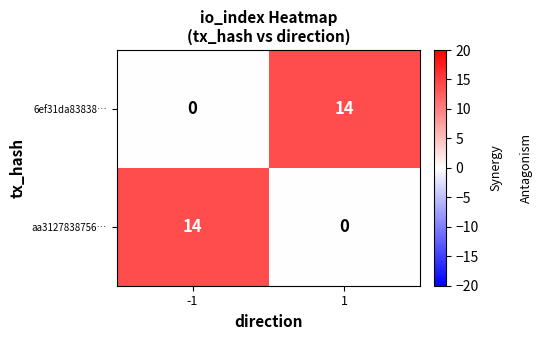

At 1, list the series in order from largest to smallest.

6ef31da83838…, aa3127838756…